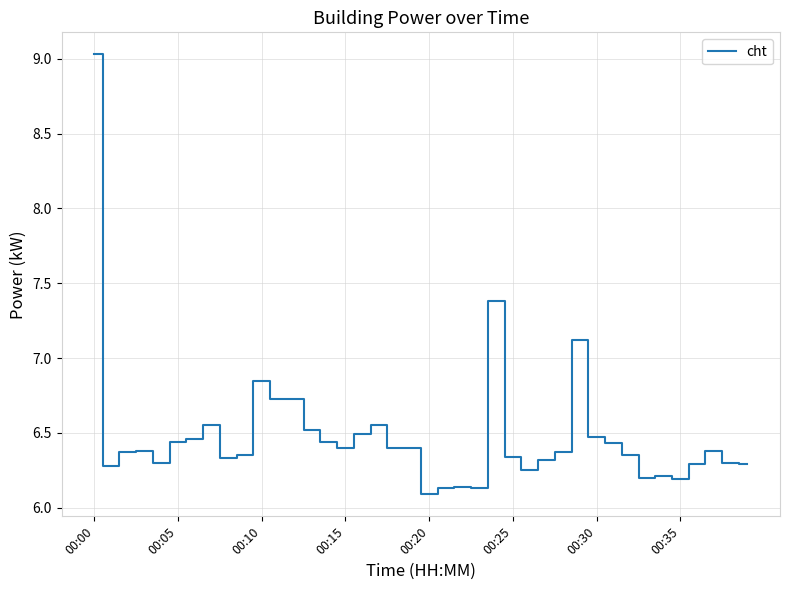

What is the maximum value shown in the chart?

9.0